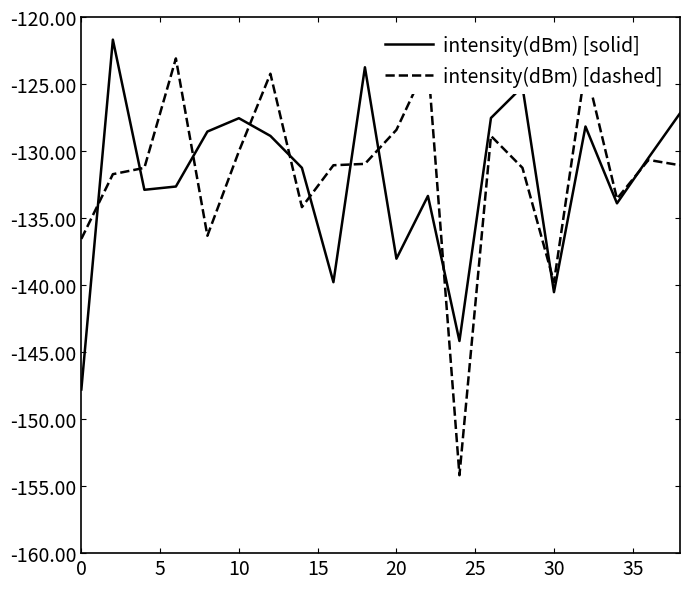

Rank the series by their average value, from highest to lowest.

intensity(dBm) [dashed], intensity(dBm) [solid]